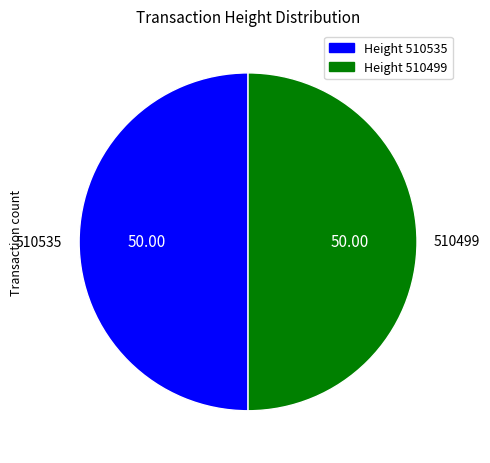

Combined, do 510535 and 510499 account for over 50%?

Yes